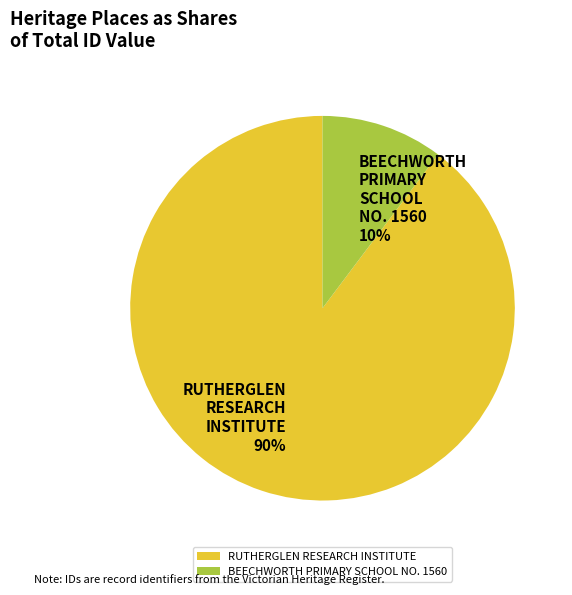

To the nearest percent, what is the average slice percentage?

50%